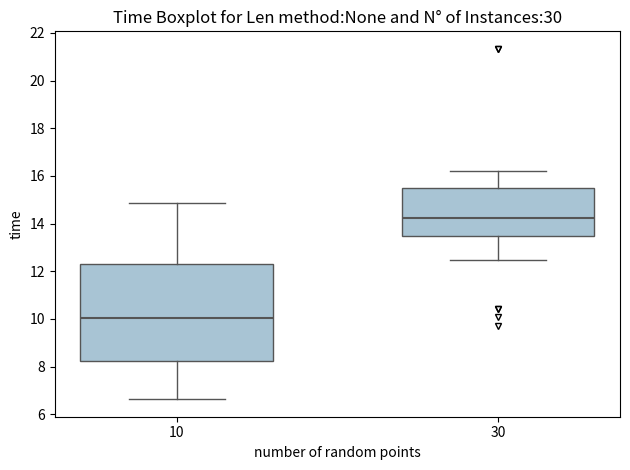

Reading left to right, read every box against the y-axis: the position of its median line, the range the box covers, and the ends of its whiskers. The values are not printed on the chart, so give them approximately, as read against the axis.

10: median 10.0, box 8.2 to 12.4, whiskers 6.6 to 14.8
30: median 14.2, box 13.4 to 15.6, whiskers 12.4 to 16.2